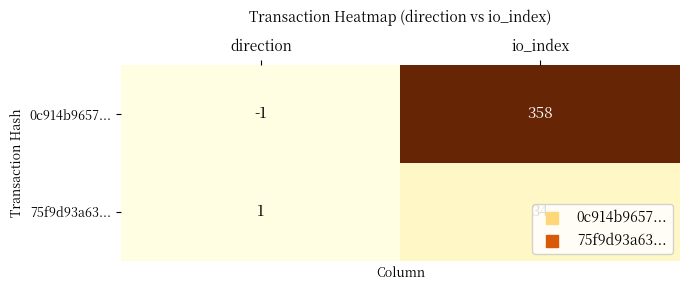

What is the total value across all series at io_index?

392